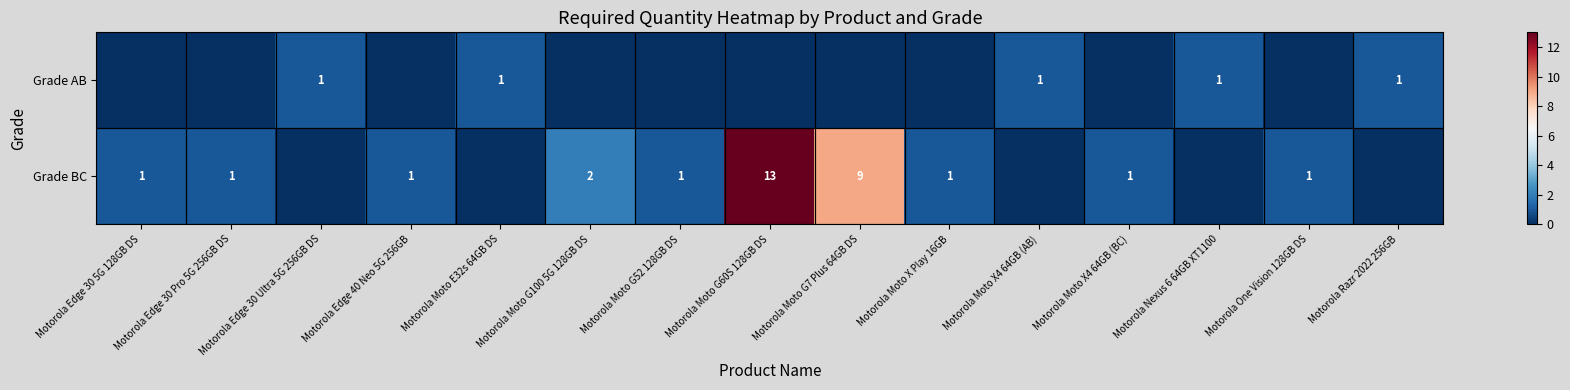

Which series has the largest total across all categories?

row_1